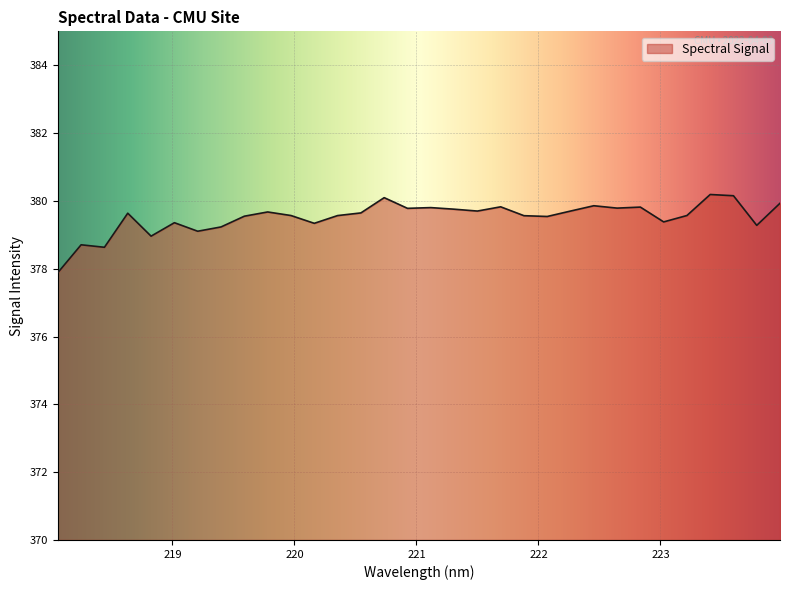

What is the greatest value displayed?

380.2